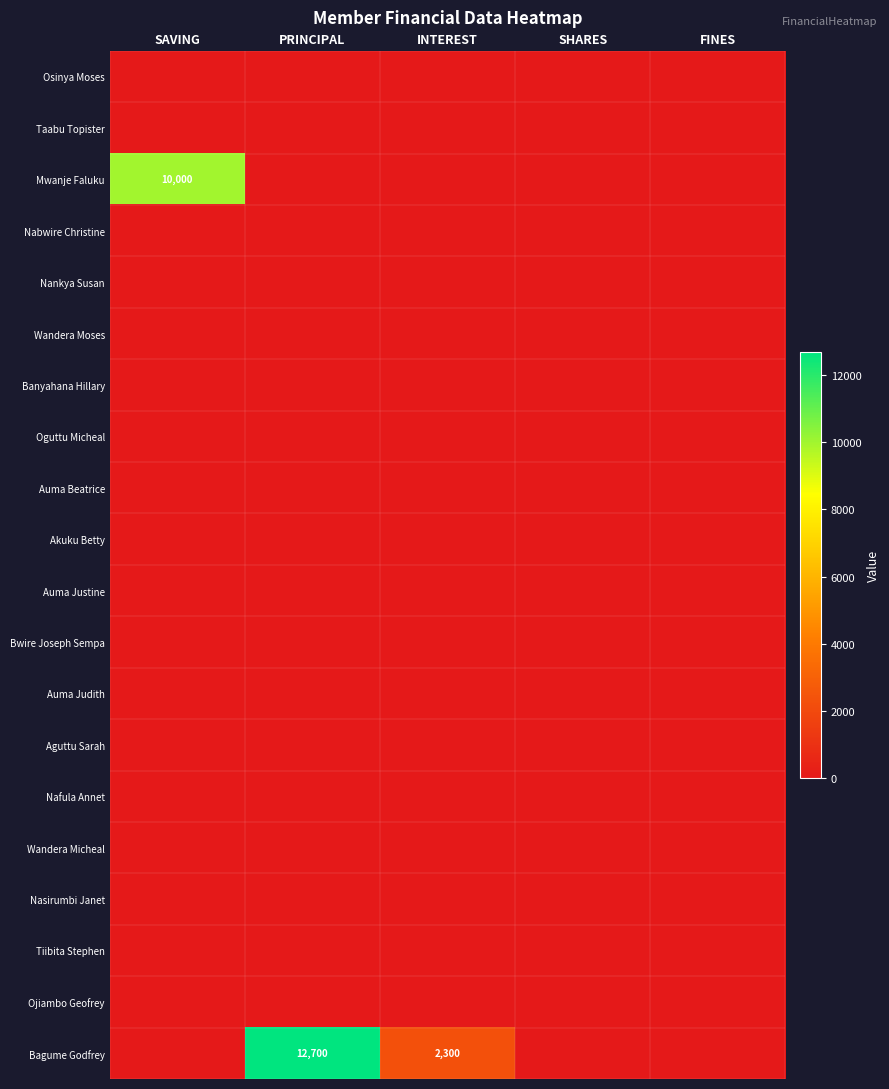

Which has a higher value, SAVING or SHARES?

SAVING